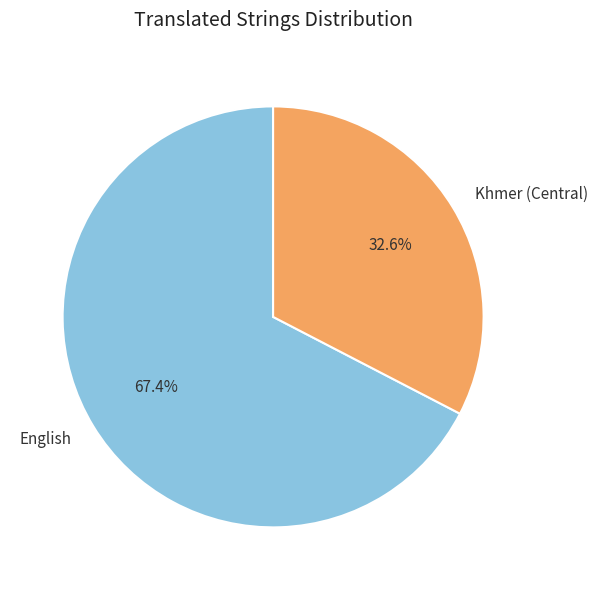

Is it true that English is 67% of the pie?

True